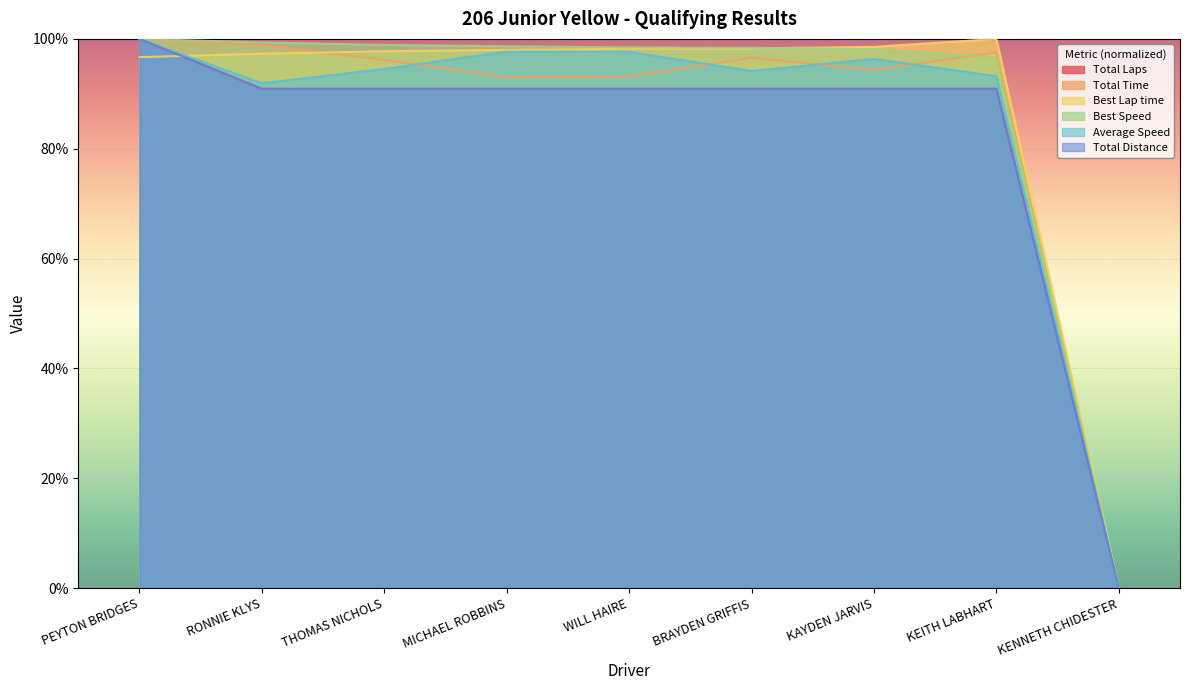

At which label is Best Speed closest to 50?

KEITH LABHART